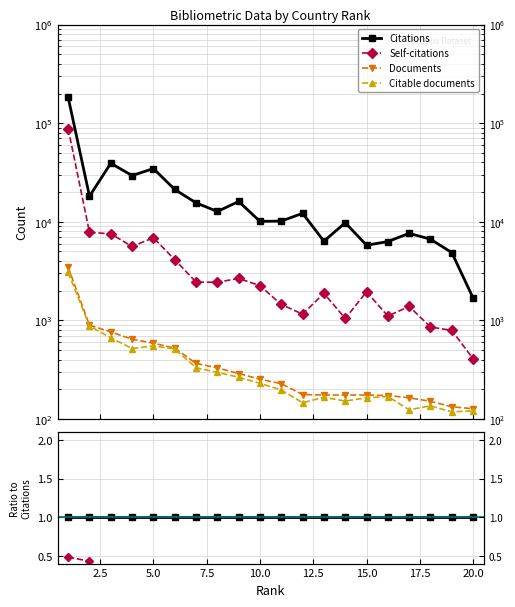

How many lines are shown in the chart?

4